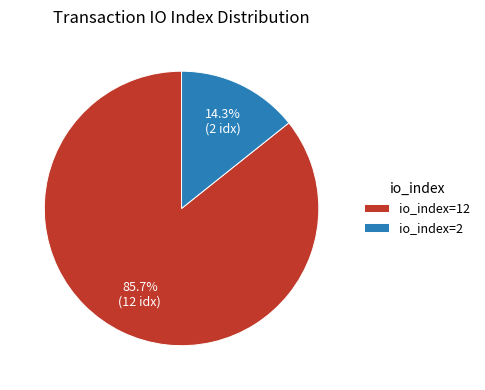

What percentage is NOT represented by io_index=12?

14.3%